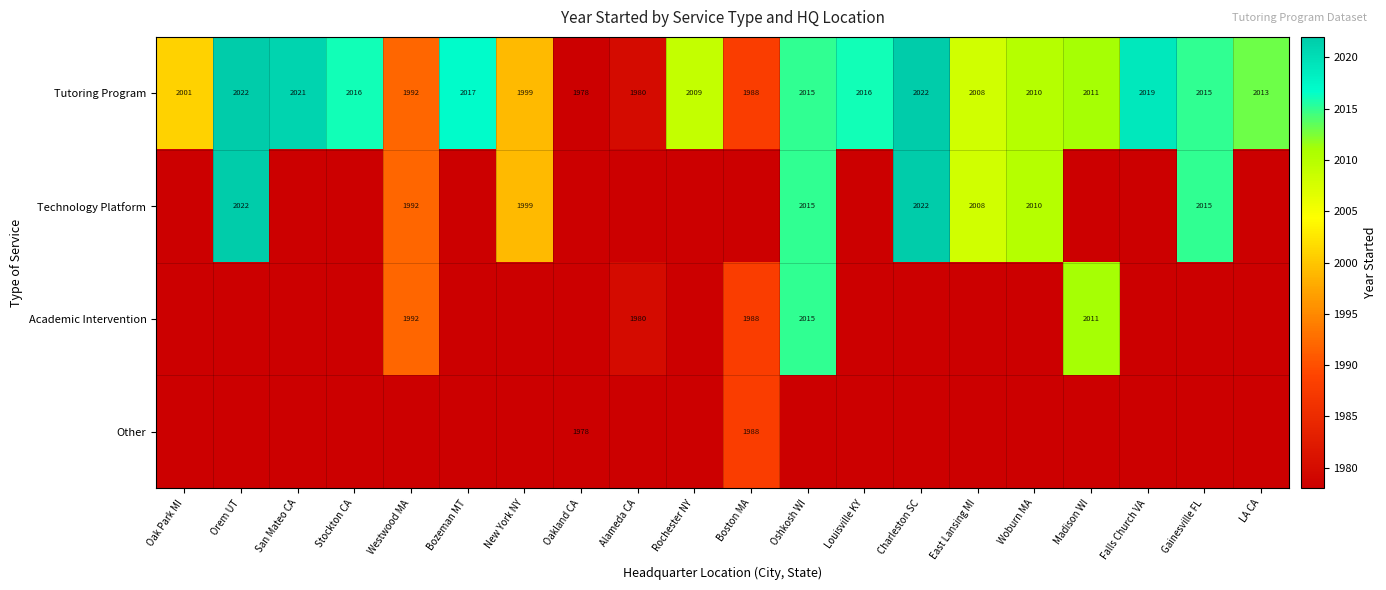

Which label corresponds to the largest value in the chart?

Orem UT